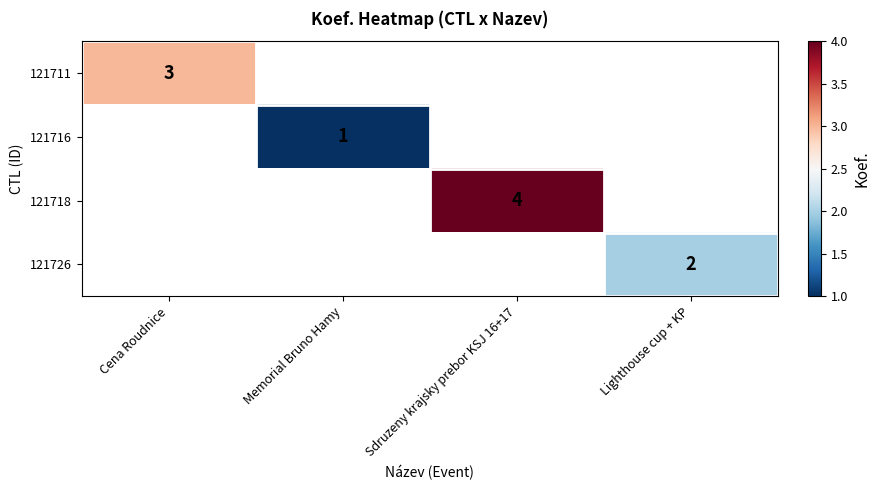

Which label corresponds to the largest value in the chart?

Sdruzeny krajsky prebor KSJ 16+17